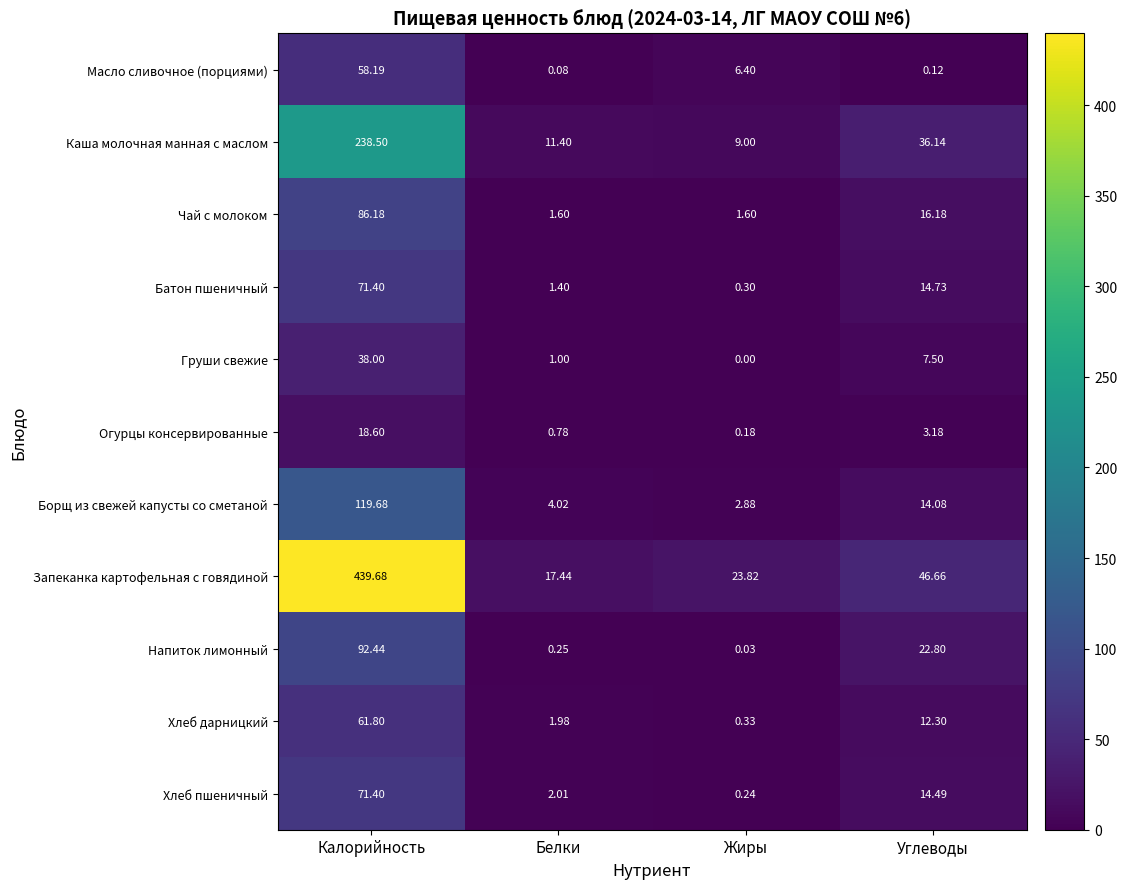

List the labels in order of Хлеб пшеничный value, smallest first.

Жиры, Белки, Углеводы, Калорийность